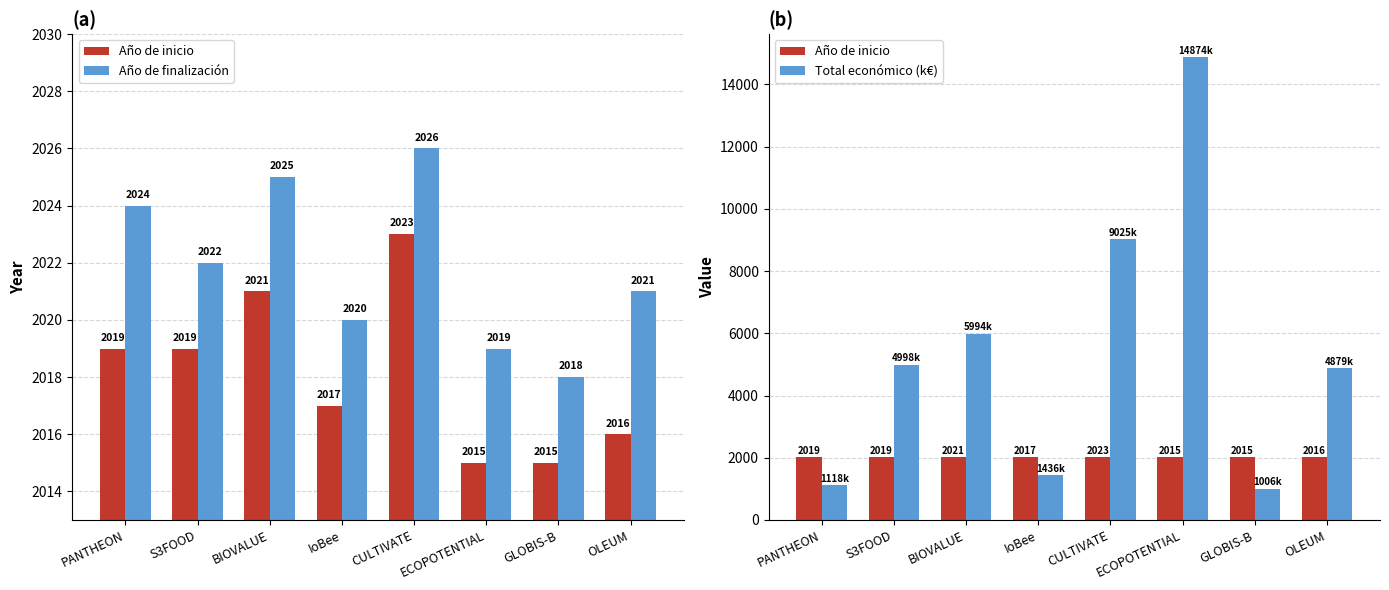

Reading right to left, extract all data points from this chart.

Año de inicio: OLEUM=2016.0	GLOBIS-B=2015.0	ECOPOTENTIAL=2015.0	CULTIVATE=2023.0	IoBee=2017.0	BIOVALUE=2021.0	S3FOOD=2019.0	PANTHEON=2019.0
Año de finalización: OLEUM=2021.0	GLOBIS-B=2018.0	ECOPOTENTIAL=2019.0	CULTIVATE=2026.0	IoBee=2020.0	BIOVALUE=2025.0	S3FOOD=2022.0	PANTHEON=2024.0
Total económico (k€): OLEUM=4878.9	GLOBIS-B=1005.9	ECOPOTENTIAL=14874.3	CULTIVATE=9025.3	IoBee=1436.2	BIOVALUE=5993.6	S3FOOD=4998.3	PANTHEON=1117.8